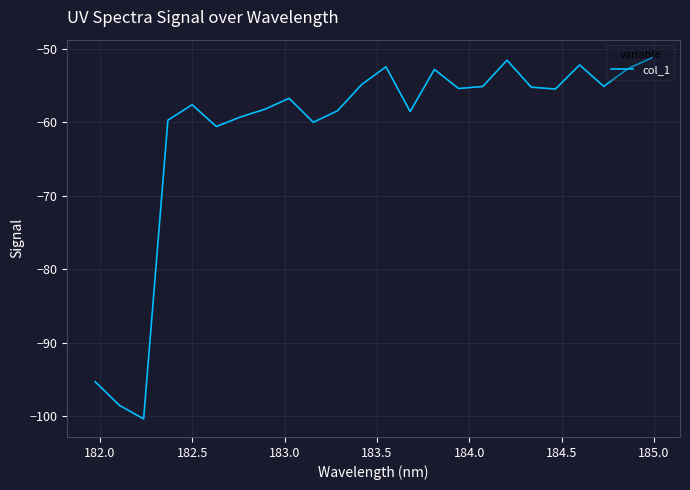

What is the greatest value displayed?

-51.2